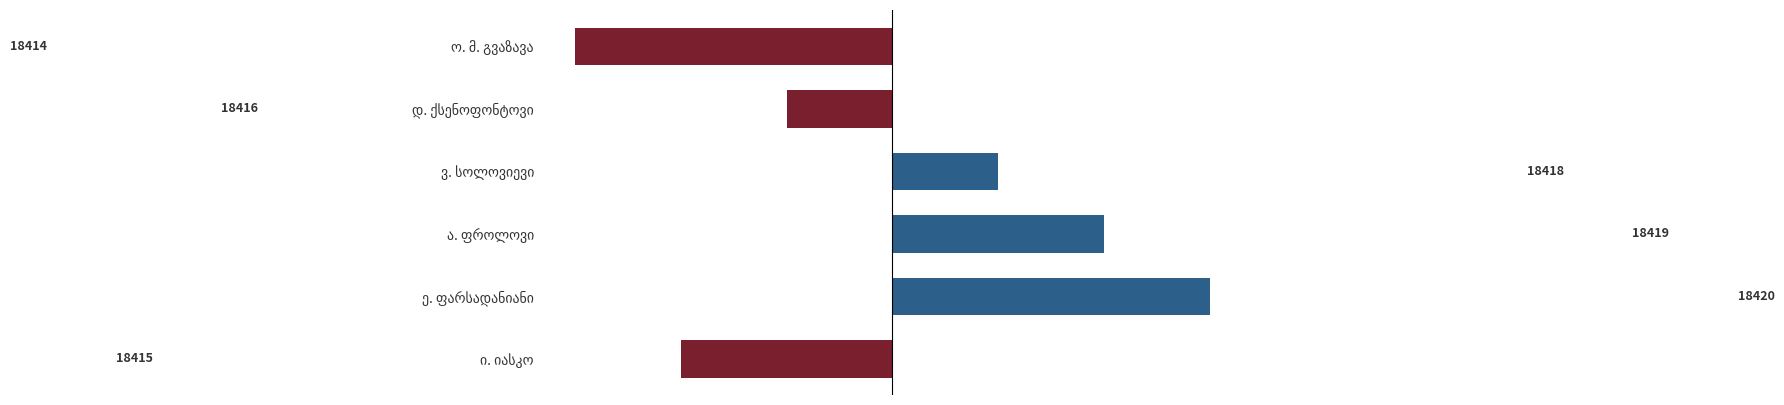

Rank the categories by value from highest to lowest.

ე. ფარსადანიანი, ა. ფროლოვი, ვ. სოლოვიევი, დ. ქსენოფონტოვი, ი. იასკო, ო. მ. გვაზავა